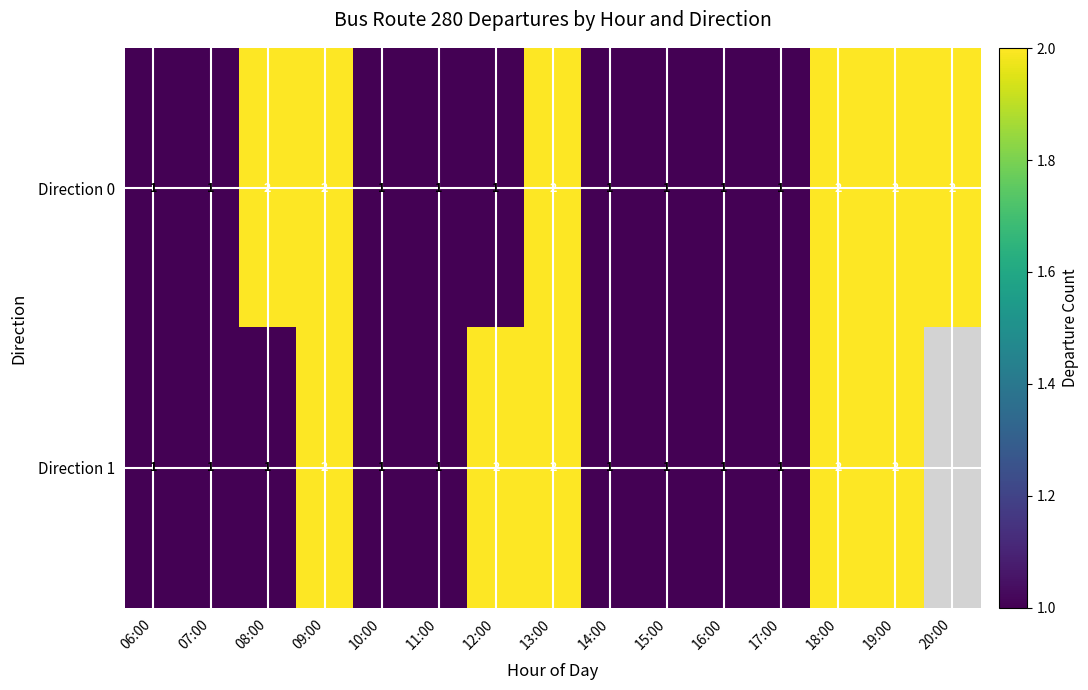

The Direction 0 series shows 2 at 18:00. True or false?

True